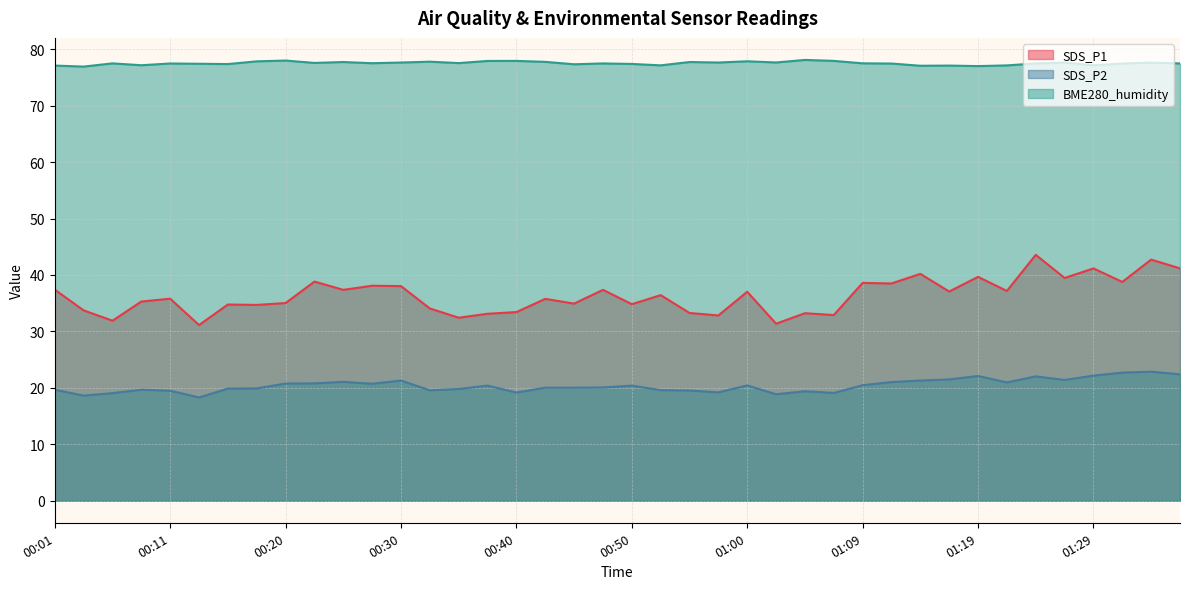

List the series in order of their overall mean, highest first.

BME280_humidity, SDS_P1, SDS_P2